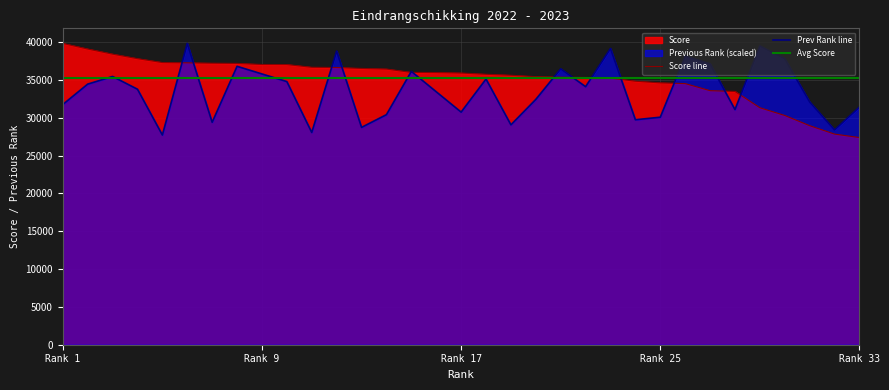

True or false: Previous Rank has more than 2 interior local peaks.

True